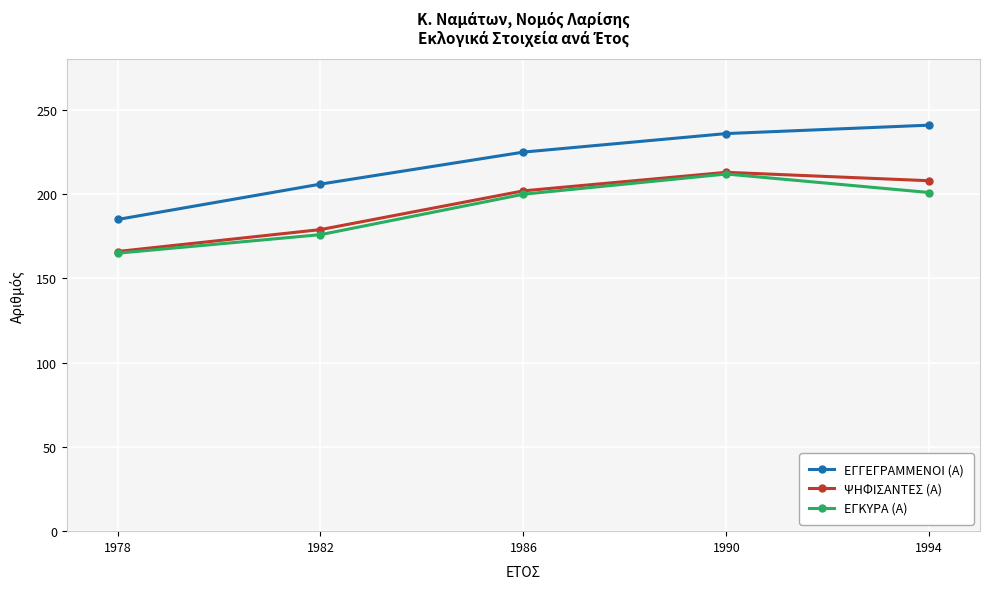

True or false: ΕΓΚΥΡΑ (Α) has more than 2 interior local peaks.

False